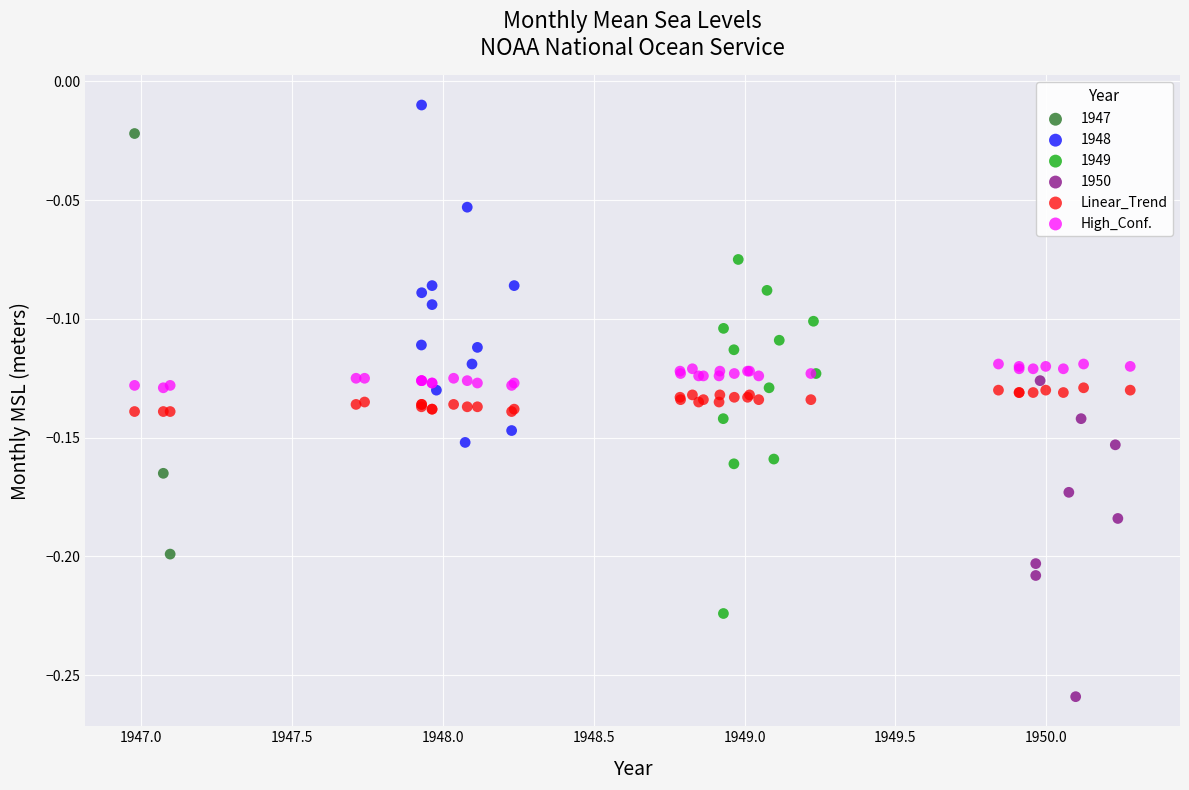

Which series contains the lowest Y value?

1950